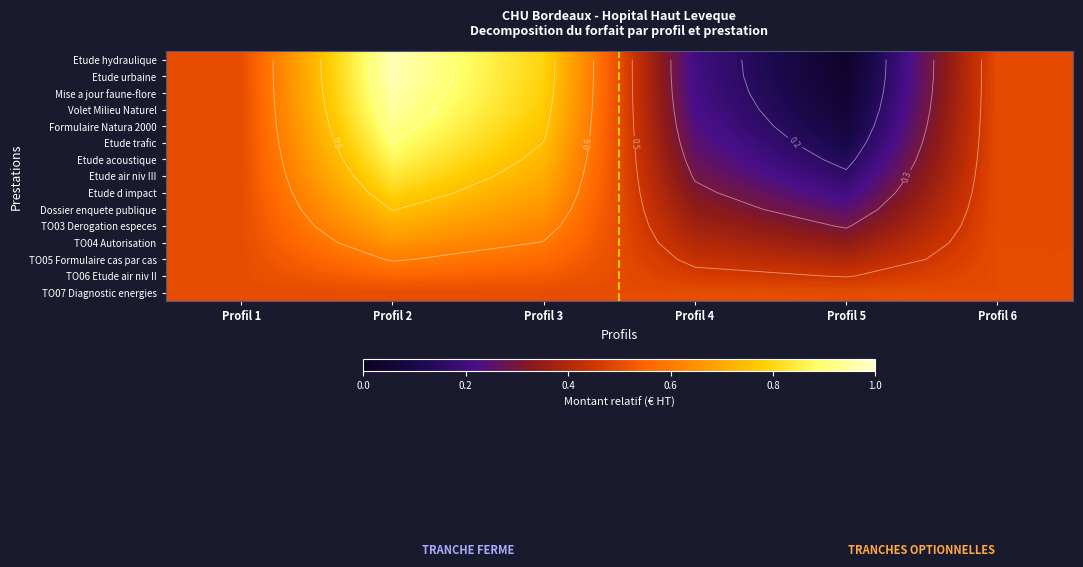

What is the sum of the Etude trafic values at Profil 2 and Profil 1?

1.4